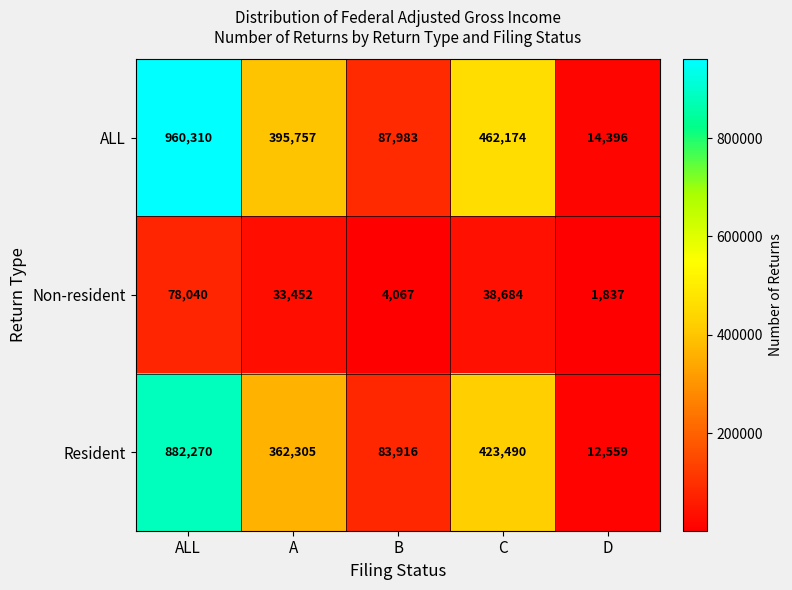

Is it true that Resident equals 600430 at C?

False